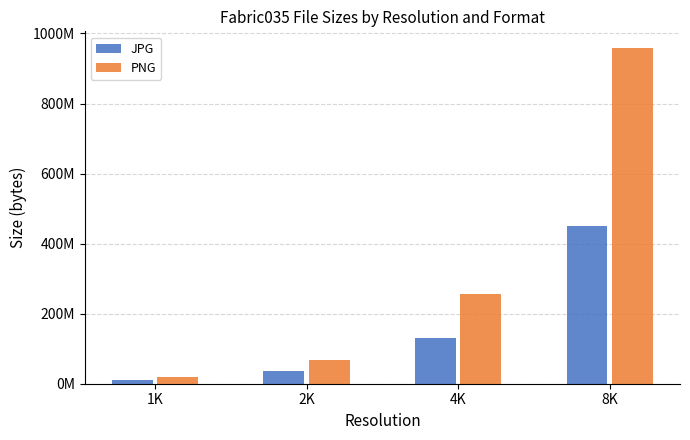

At which label does PNG reach its minimum?

1K